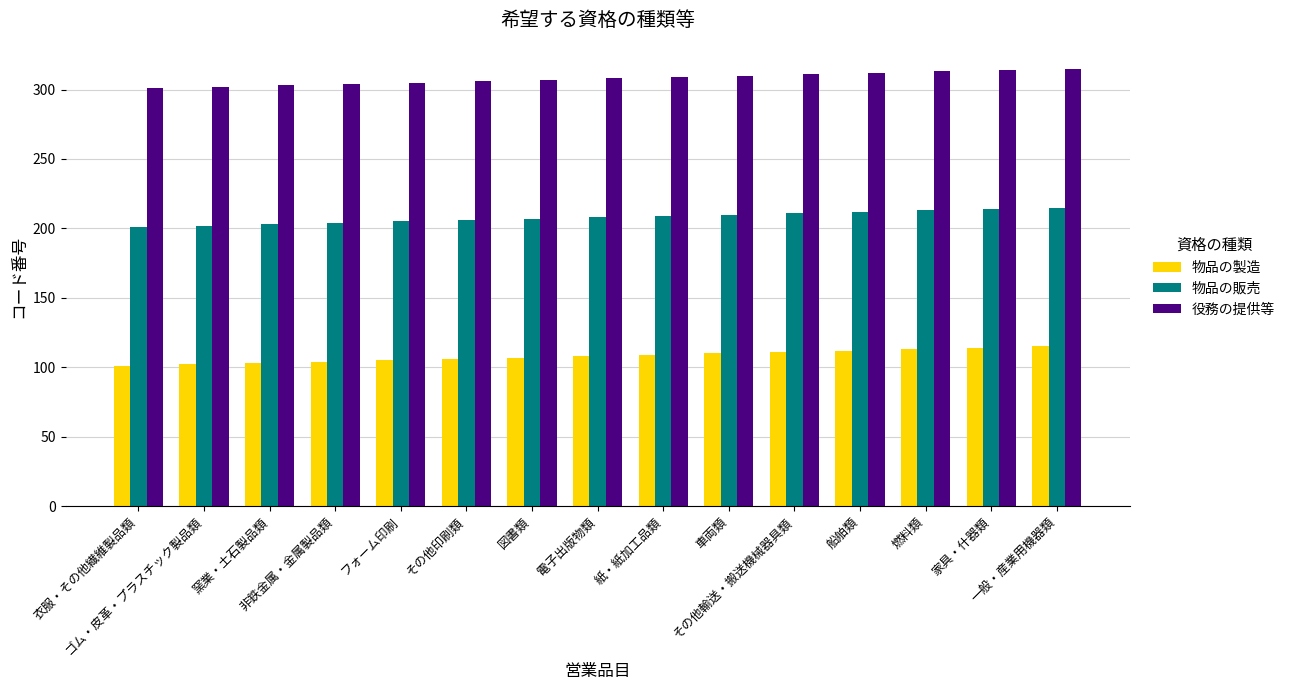

What is the smallest value displayed?

101